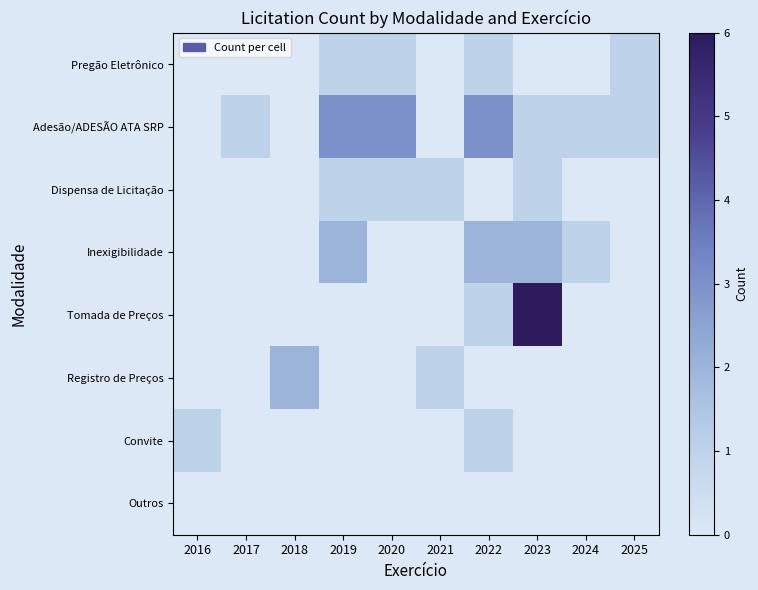

Reading left to right, what are all the values shown in this chart?

Pregão Eletrônico: 2016=0	2017=0	2018=0	2019=1	2020=1	2021=0	2022=1	2023=0	2024=0	2025=1
Adesão/ADESÃO ATA SRP: 2016=0	2017=1	2018=0	2019=3	2020=3	2021=0	2022=3	2023=1	2024=1	2025=1
Dispensa de Licitação: 2016=0	2017=0	2018=0	2019=1	2020=1	2021=1	2022=0	2023=1	2024=0	2025=0
Inexigibilidade: 2016=0	2017=0	2018=0	2019=2	2020=0	2021=0	2022=2	2023=2	2024=1	2025=0
Tomada de Preços: 2016=0	2017=0	2018=0	2019=0	2020=0	2021=0	2022=1	2023=6	2024=0	2025=0
Registro de Preços: 2016=0	2017=0	2018=2	2019=0	2020=0	2021=1	2022=0	2023=0	2024=0	2025=0
Convite: 2016=1	2017=0	2018=0	2019=0	2020=0	2021=0	2022=1	2023=0	2024=0	2025=0
Outros: 2016=0	2017=0	2018=0	2019=0	2020=0	2021=0	2022=0	2023=0	2024=0	2025=0